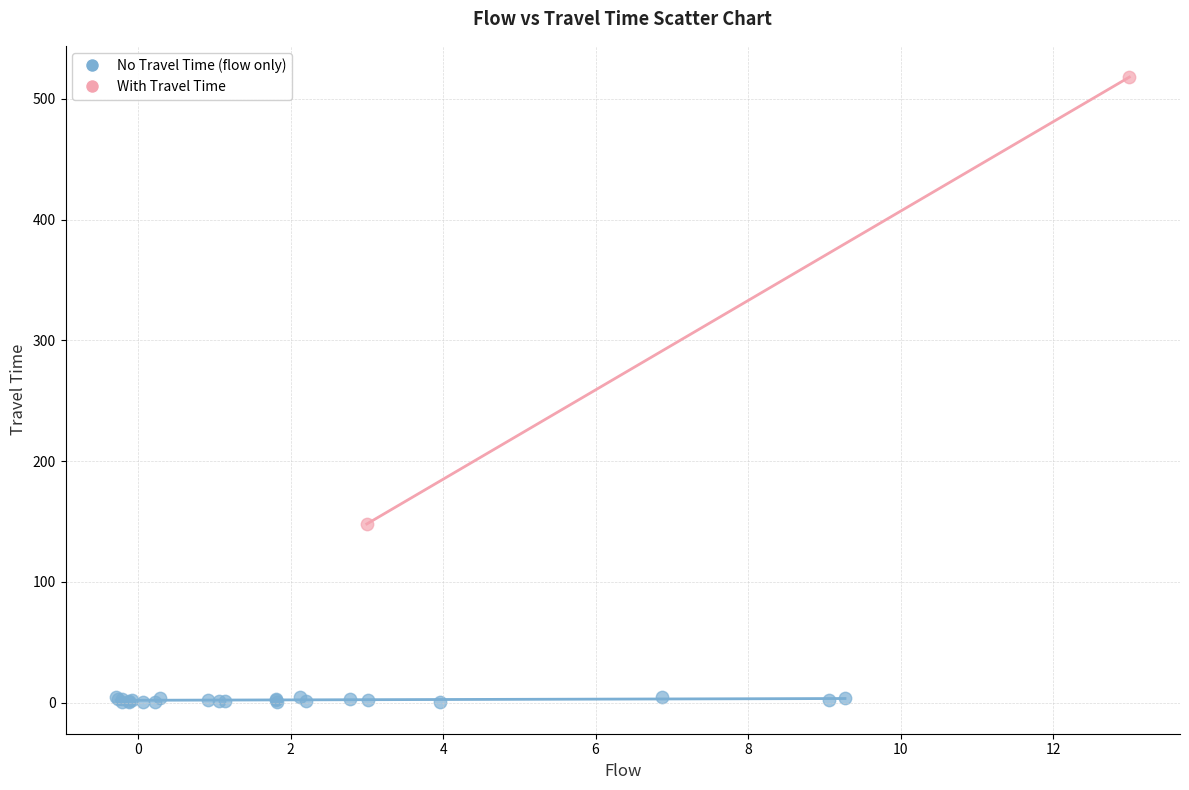

Which series has the widest spread of Y values?

With Travel Time